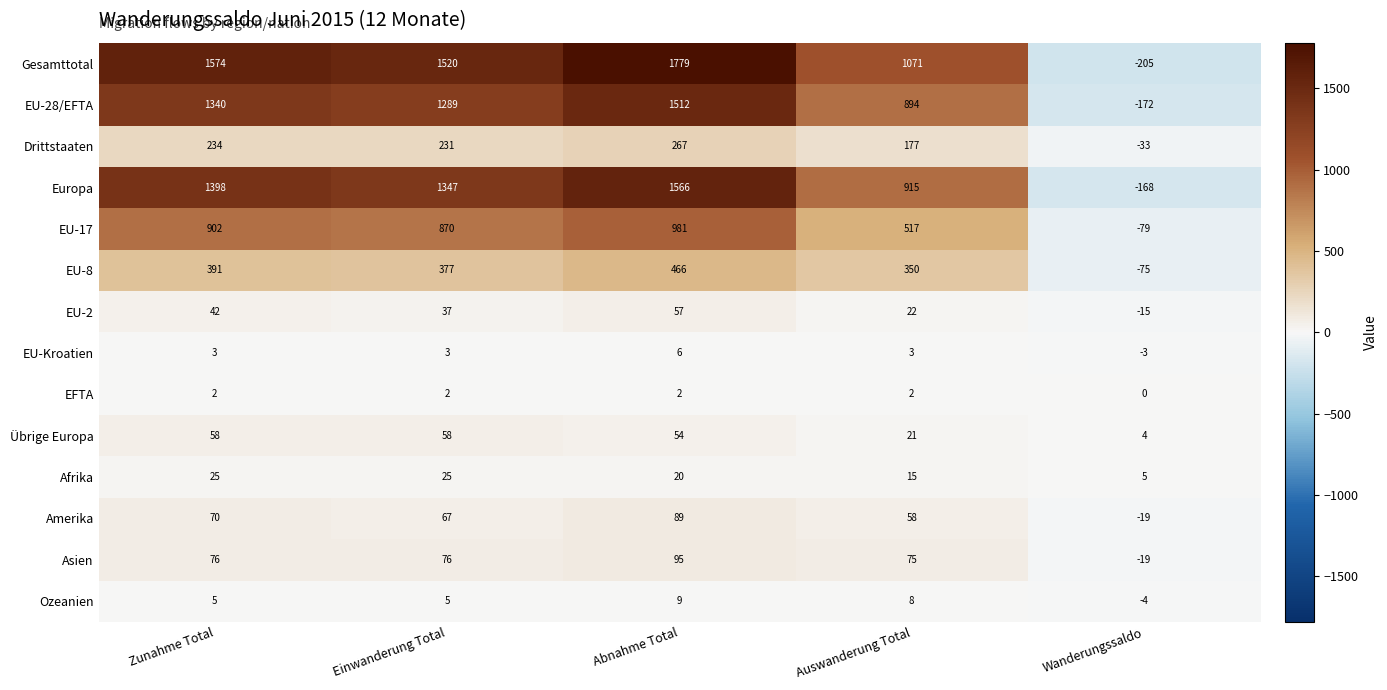

What is the difference between the EU-17 values at Einwanderung Total and Zunahme Total?

32